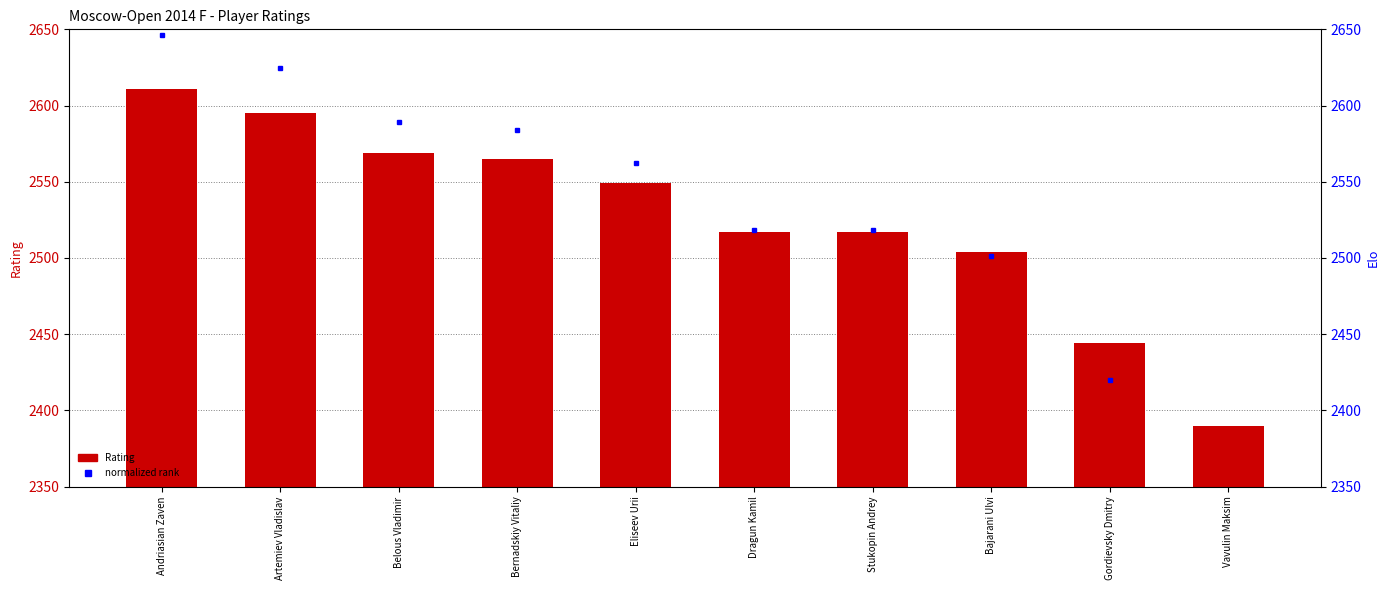

What is the change in value from Artemiev Vladislav to Bajarani Ulvi?

-91